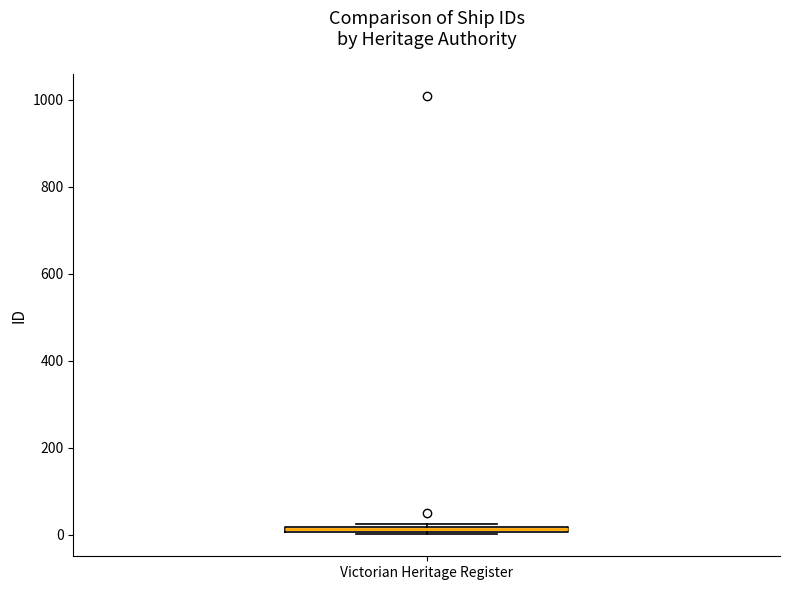

Where is the upper edge of the box for Victorian Heritage Register on the y-axis? The values are not printed on the chart, so give them approximately, as read against the axis.

20